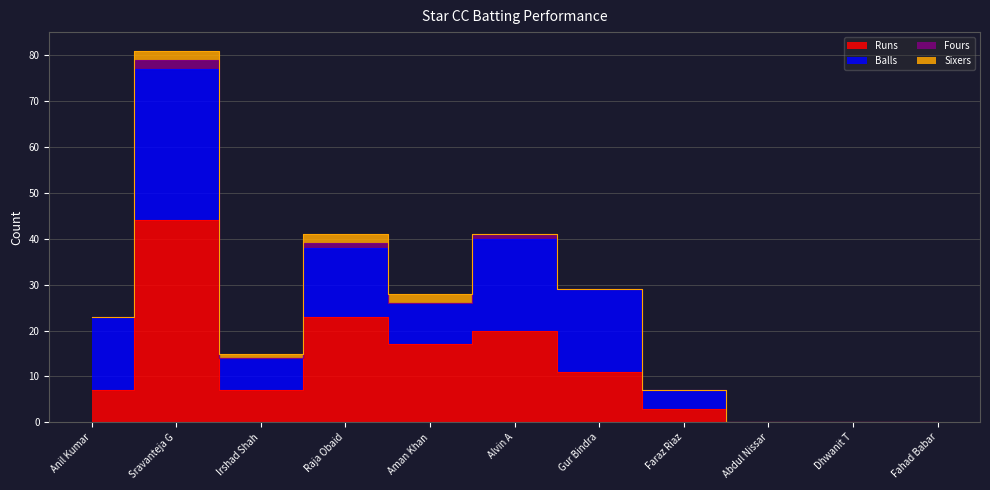

True or false: Balls and Sixers cross at least once.

False